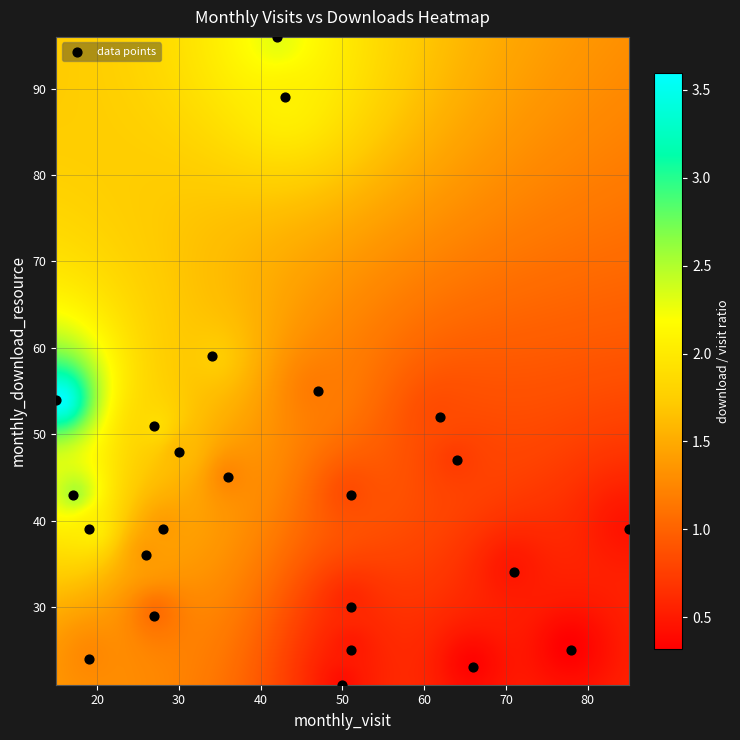

What is the range of Y values (max minus min)?

75